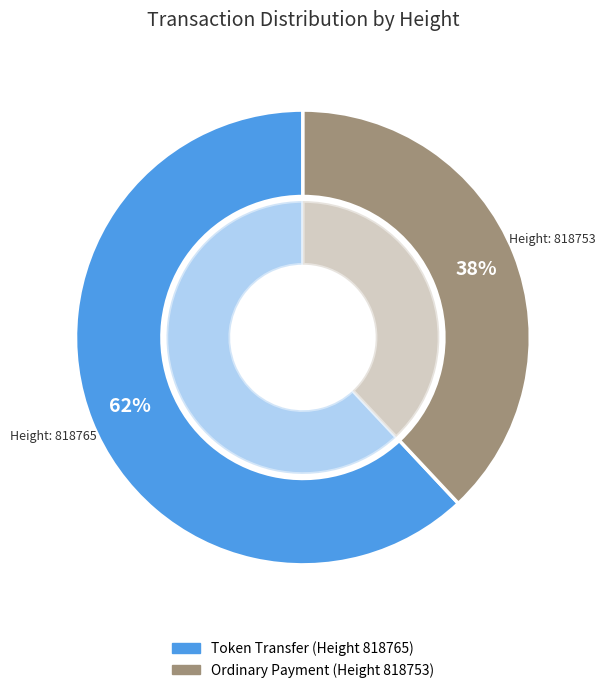

What percentage is NOT represented by 818765?

38.0%